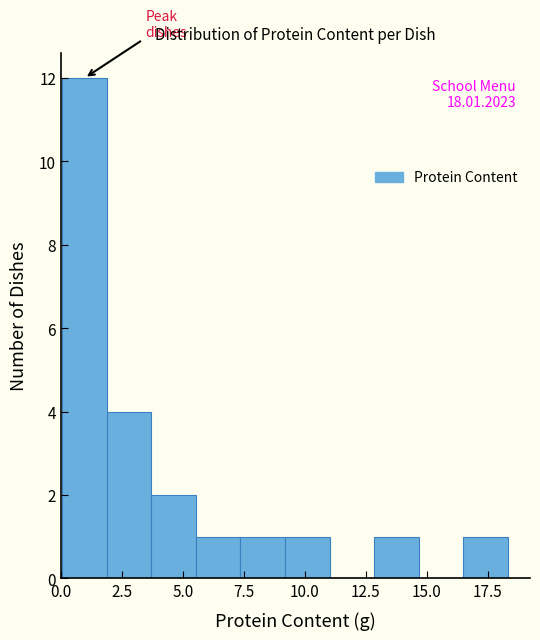

Read against the x-axis, roughly where is the centre of the tallest bar?

1.0